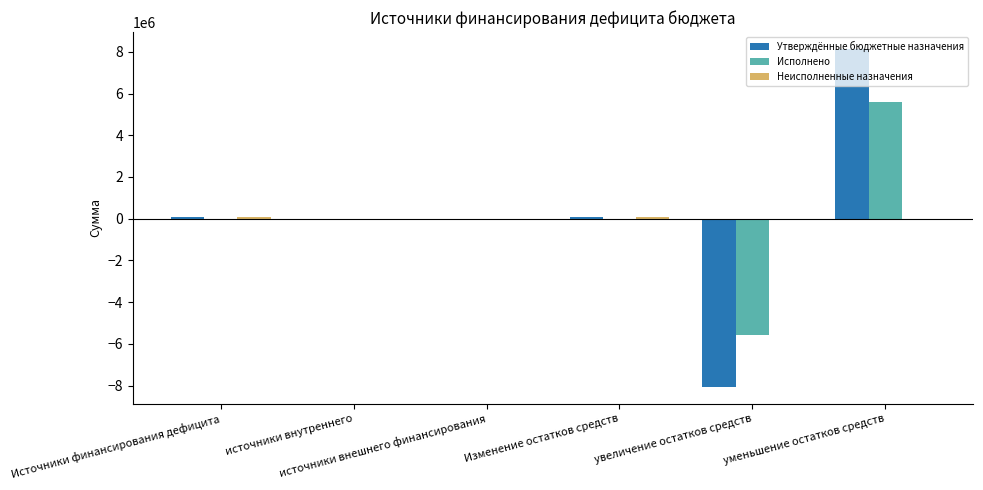

What is the sum of all Утверждённые бюджетные назначения values?

209924.4